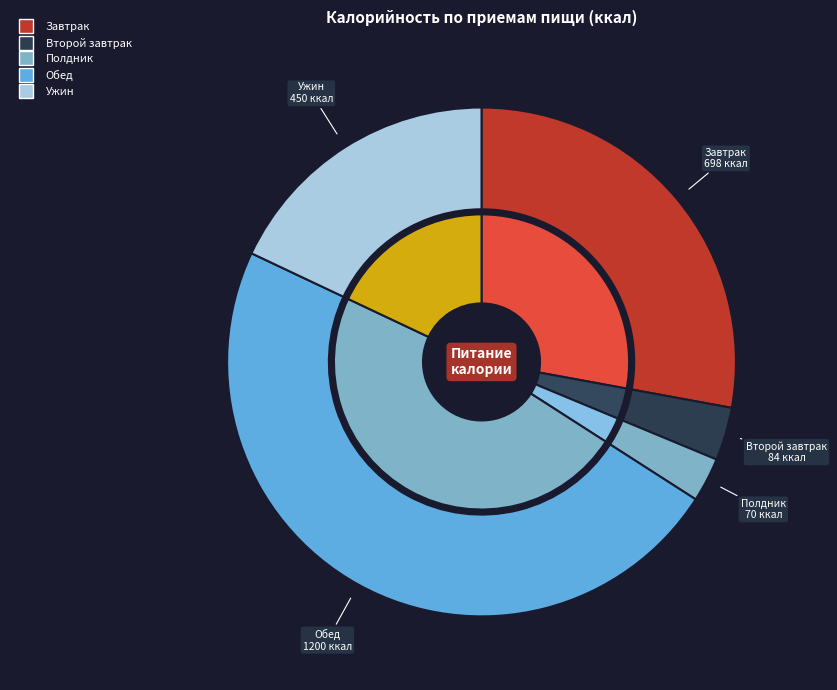

Is Полдник the majority of the pie?

No